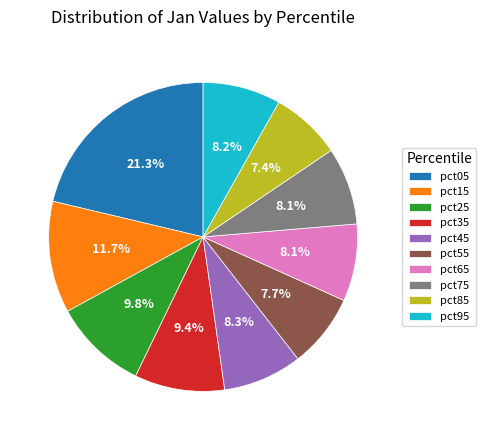

To the nearest percent, what is the combined percentage of pct75 and pct65?

16%